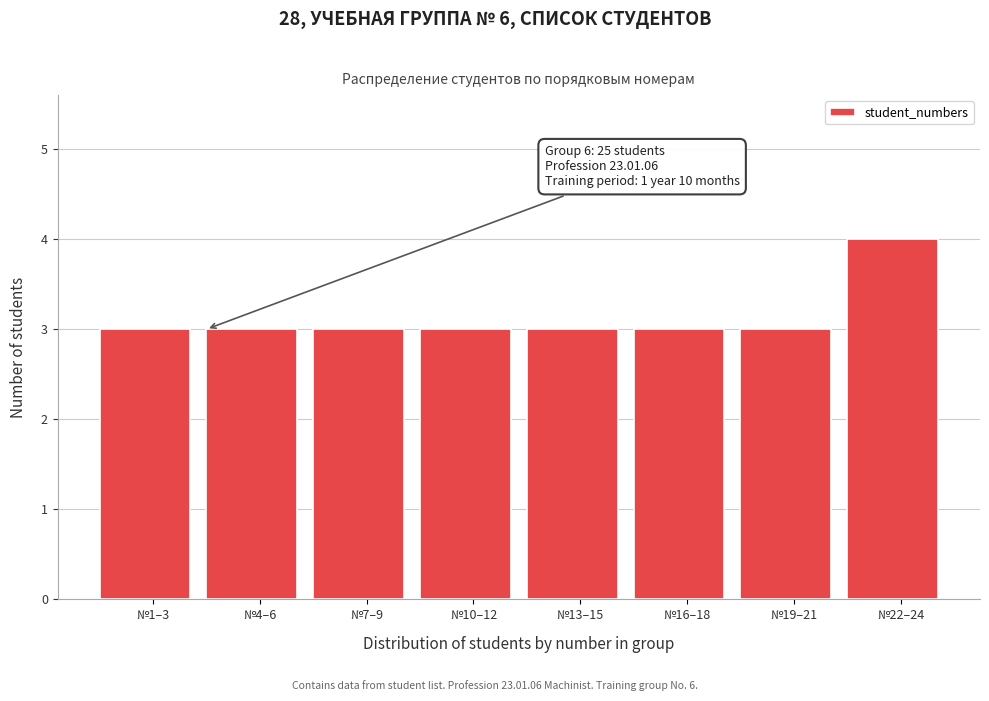

Reading left to right, transcribe all the data shown in this chart.

3	3	3	3	3	3	3	4